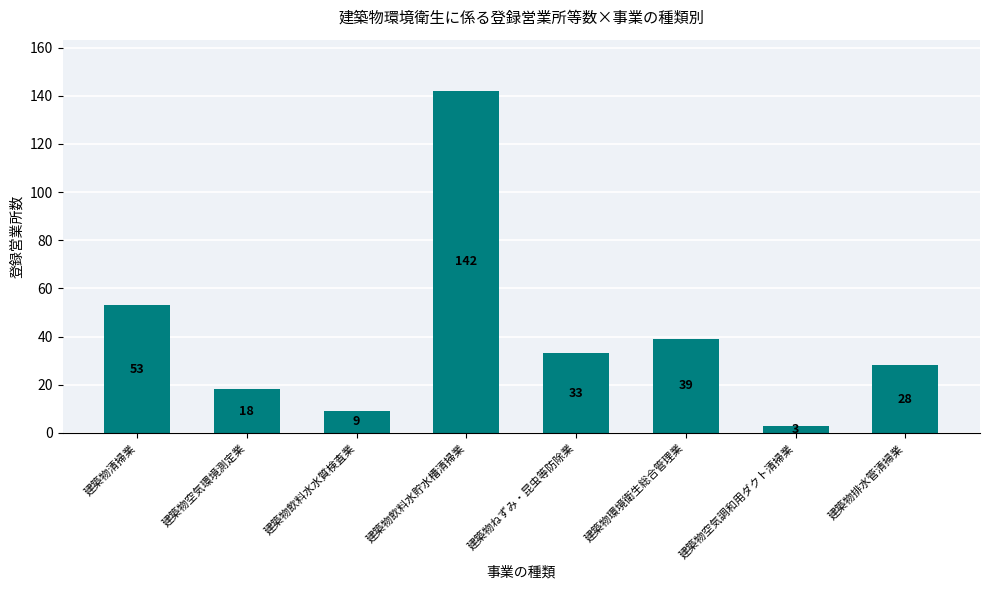

What is the change in value from 建築物清掃業 to 建築物ねずみ・昆虫等防除業?

-20